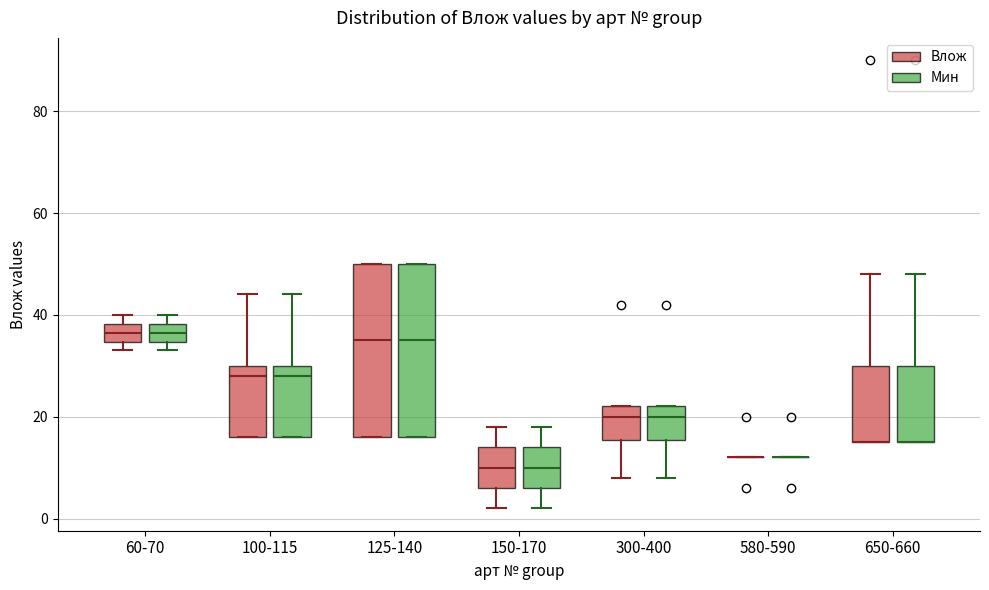

Reading left to right, transcribe this box plot: for each box, give where its median line is, the range the box spans, and where its two whiskers end, as read against the y-axis. The values are not printed on the chart, so give them approximately, as read against the axis.

60-70 (Влож): median 36, box 34 to 38, whiskers 34 (just below the box's lower edge) to 40
60-70 (Мин): median 36, box 34 to 38, whiskers 34 (just below the box's lower edge) to 40
100-115 (Влож): median 28, box 16 to 30, whiskers 16 to 44
100-115 (Мин): median 28, box 16 to 30, whiskers 16 to 44
125-140 (Влож): median 36, box 16 to 50, whiskers 16 to 50
125-140 (Мин): median 36, box 16 to 50, whiskers 16 to 50
150-170 (Влож): median 10, box 6 to 14, whiskers 2 to 18
150-170 (Мин): median 10, box 6 to 14, whiskers 2 to 18
300-400 (Влож): median 20, box 16 to 22, whiskers 8 to 22
300-400 (Мин): median 20, box 16 to 22, whiskers 8 to 22
580-590 (Влож): box collapsed to a line at 12, whiskers 12 to 12
580-590 (Мин): box collapsed to a line at 12, whiskers 12 to 12
650-660 (Влож): median 16 (drawn on the box's lower edge), box 16 to 30, whiskers 16 to 48
650-660 (Мин): median 16 (drawn on the box's lower edge), box 16 to 30, whiskers 16 to 48